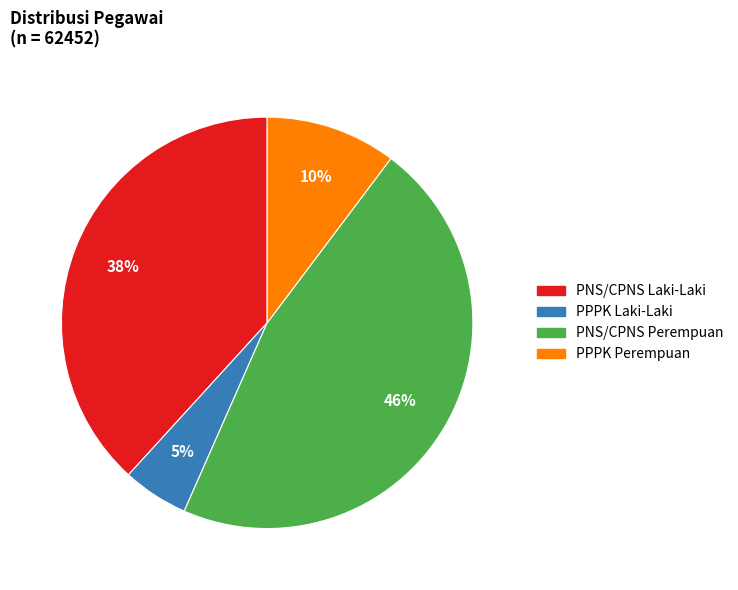

Is the sum of PNS/CPNS Laki-Laki and PPPK Perempuan greater than half?

No